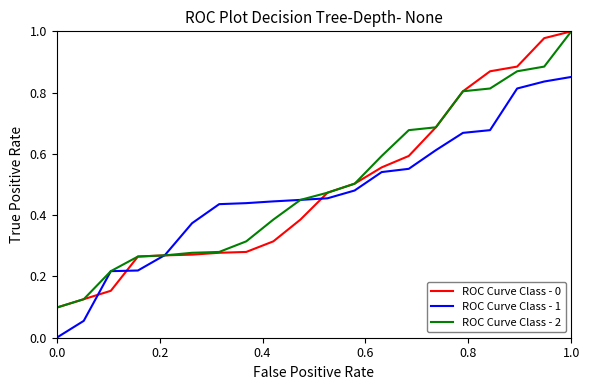

What are all the series names shown in the legend?

ROC Curve Class - 0, ROC Curve Class - 1, ROC Curve Class - 2